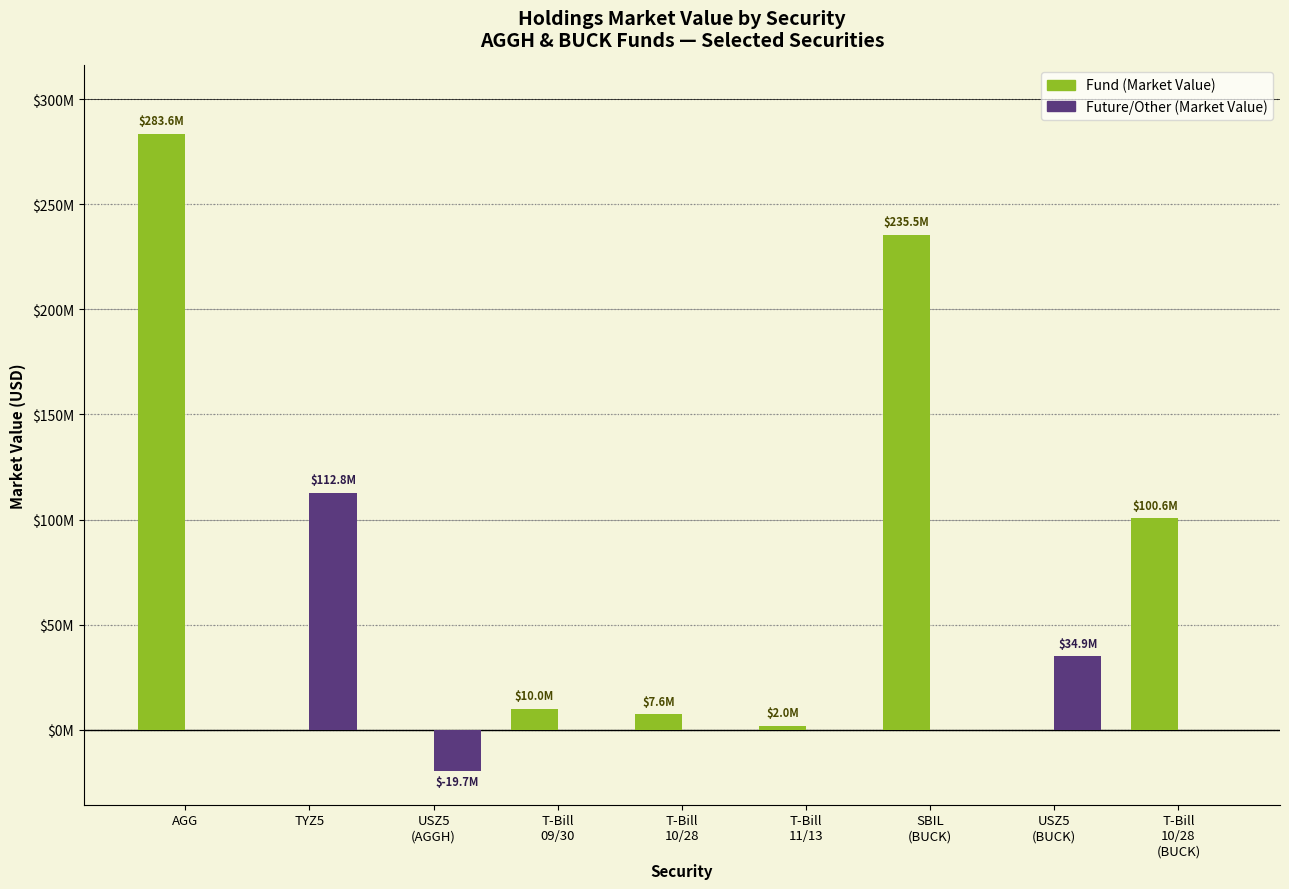

What are all the series names shown in the legend?

Fund (Market Value), Future/Other (Market Value)